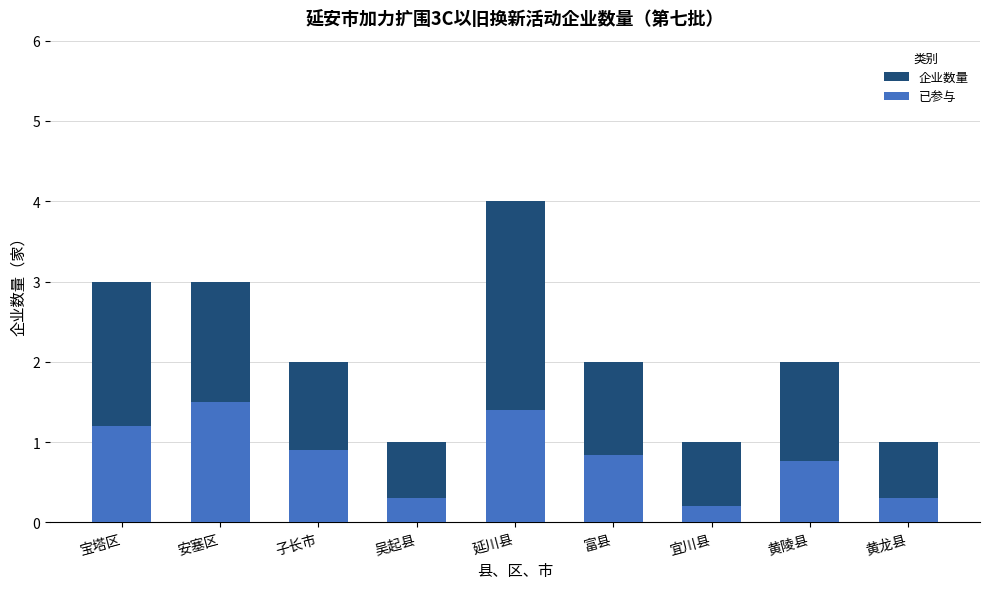

How many bars are there in each group?

2